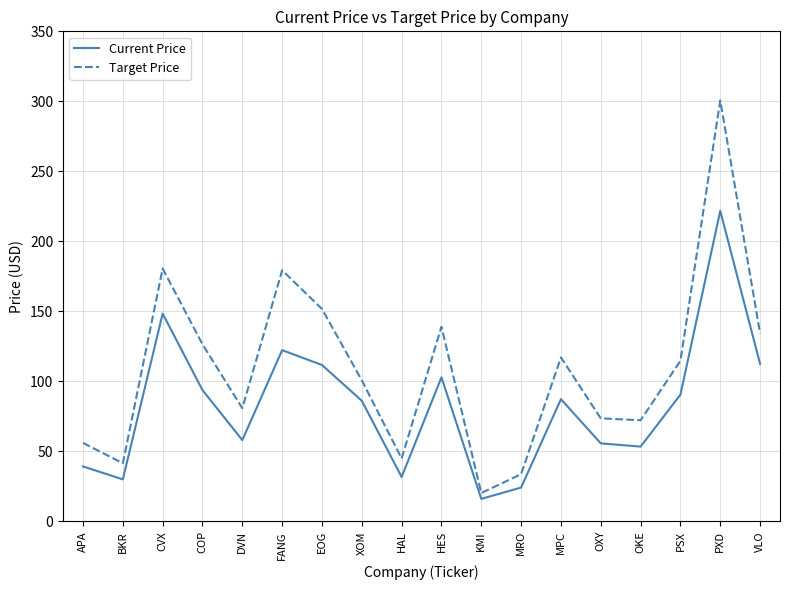

True or false: Current Price has more than 1 points higher than both neighbors.

True